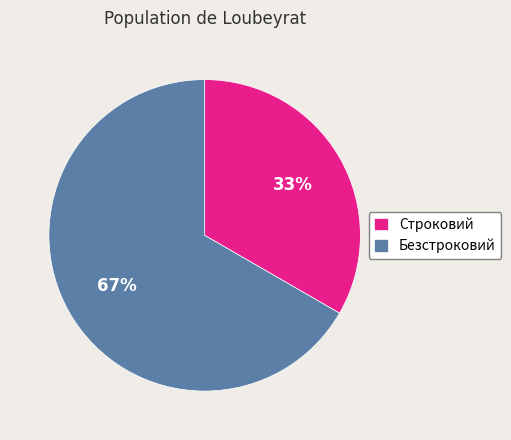

How many segments does this pie chart have?

2